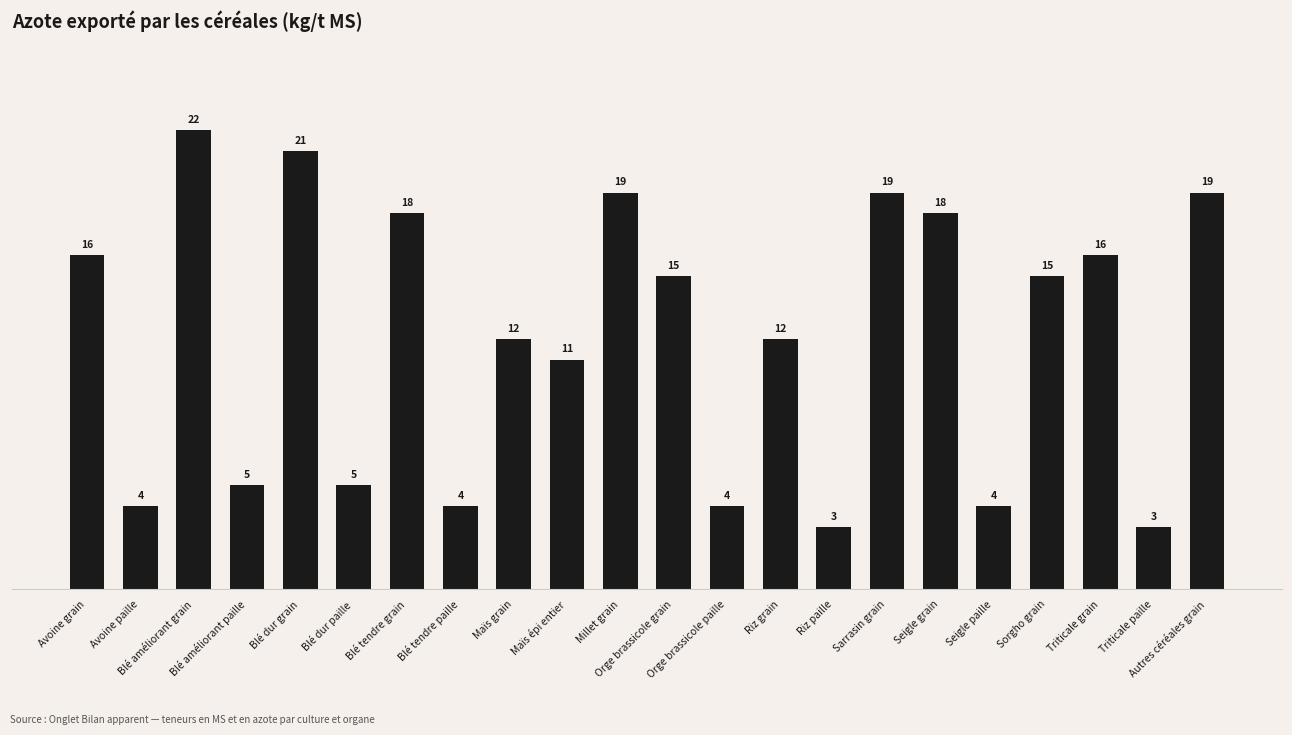

What is the sum of the values at Autres céréales grain and Seigle grain?

37